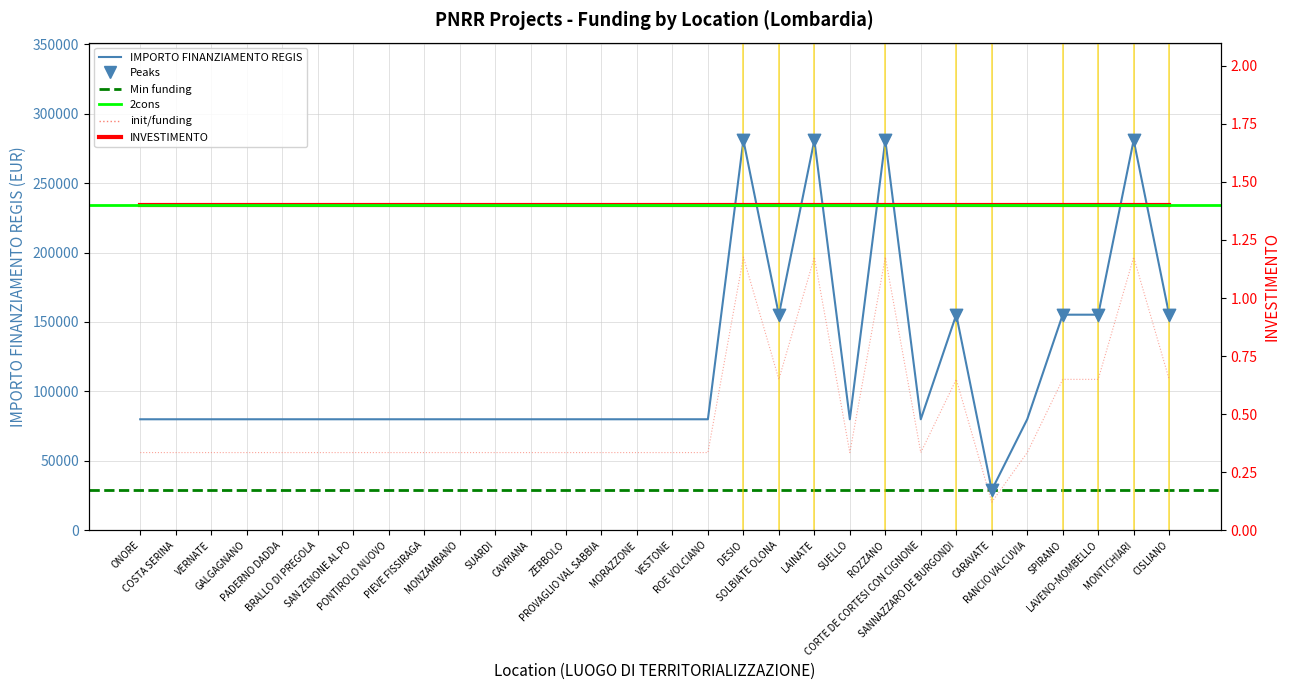

Which has a higher value, CARAVATE or SUARDI?

SUARDI